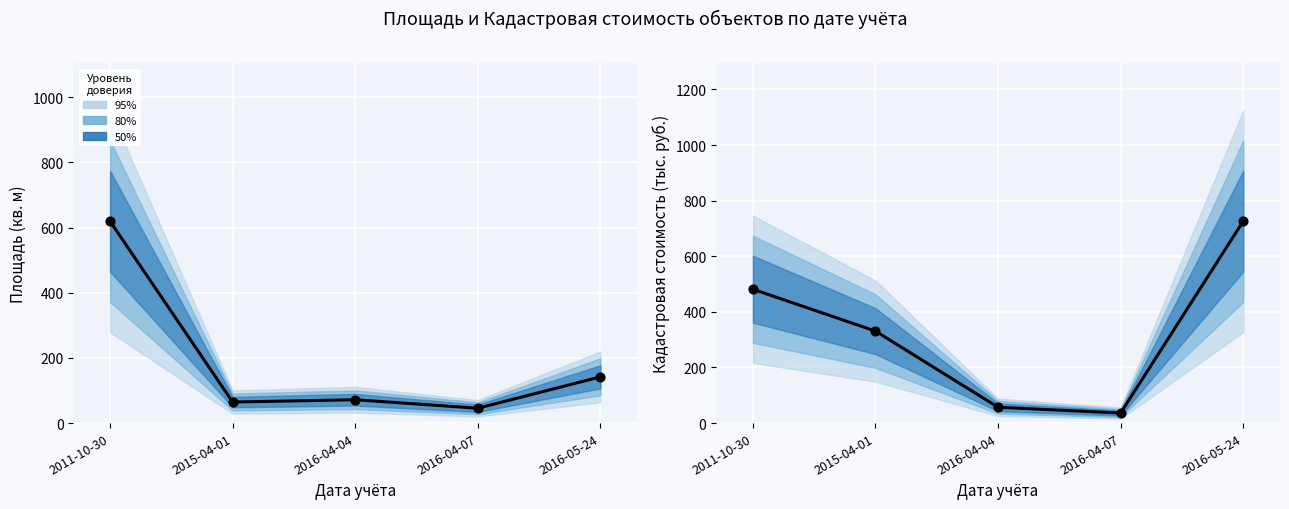

At how many categories does at least one series exceed 253?

3